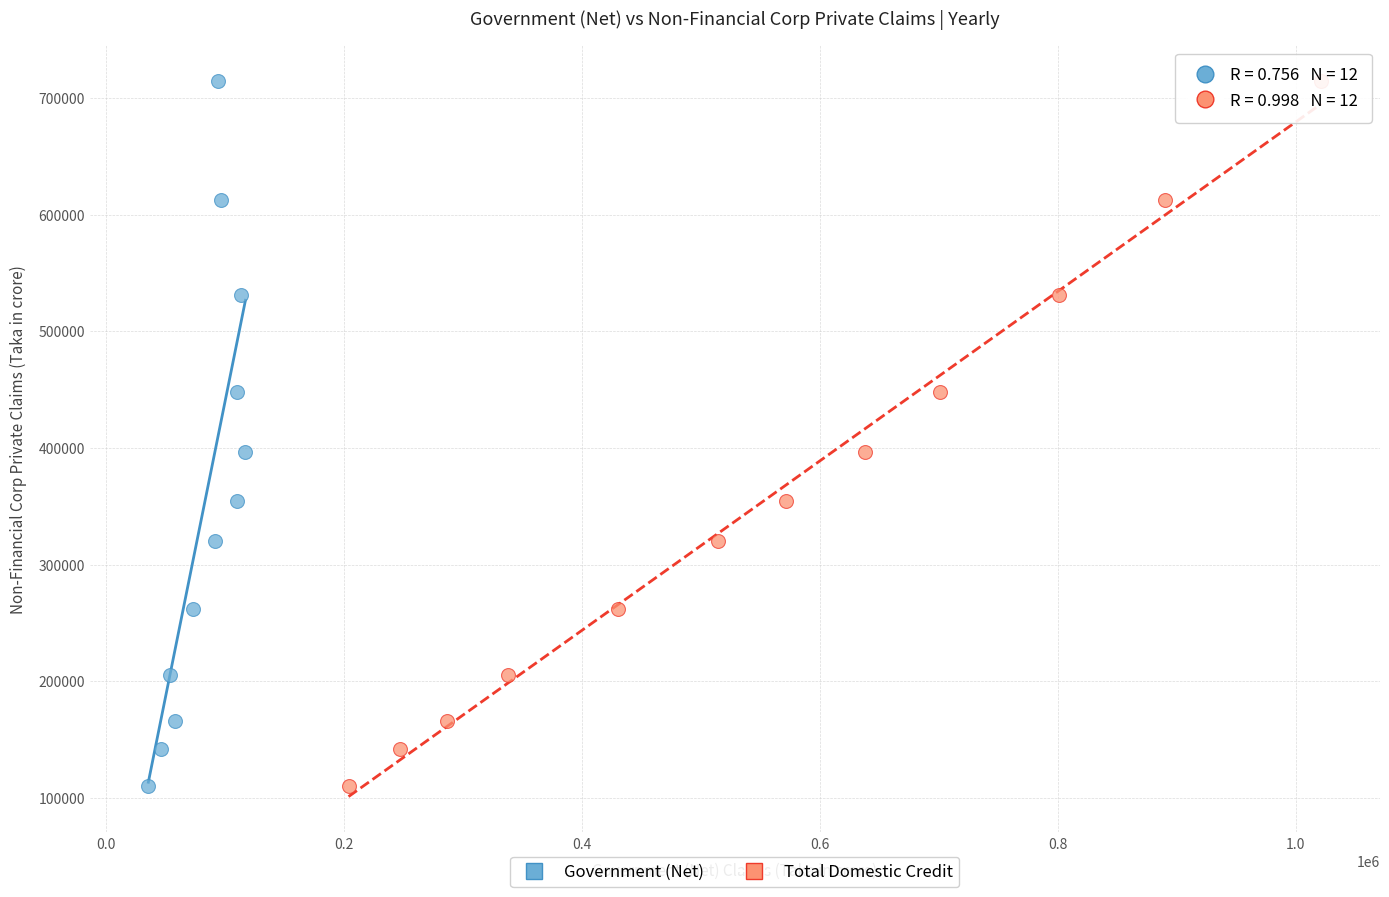

What are all the series names shown in the legend?

Government (Net), Total Domestic Credit